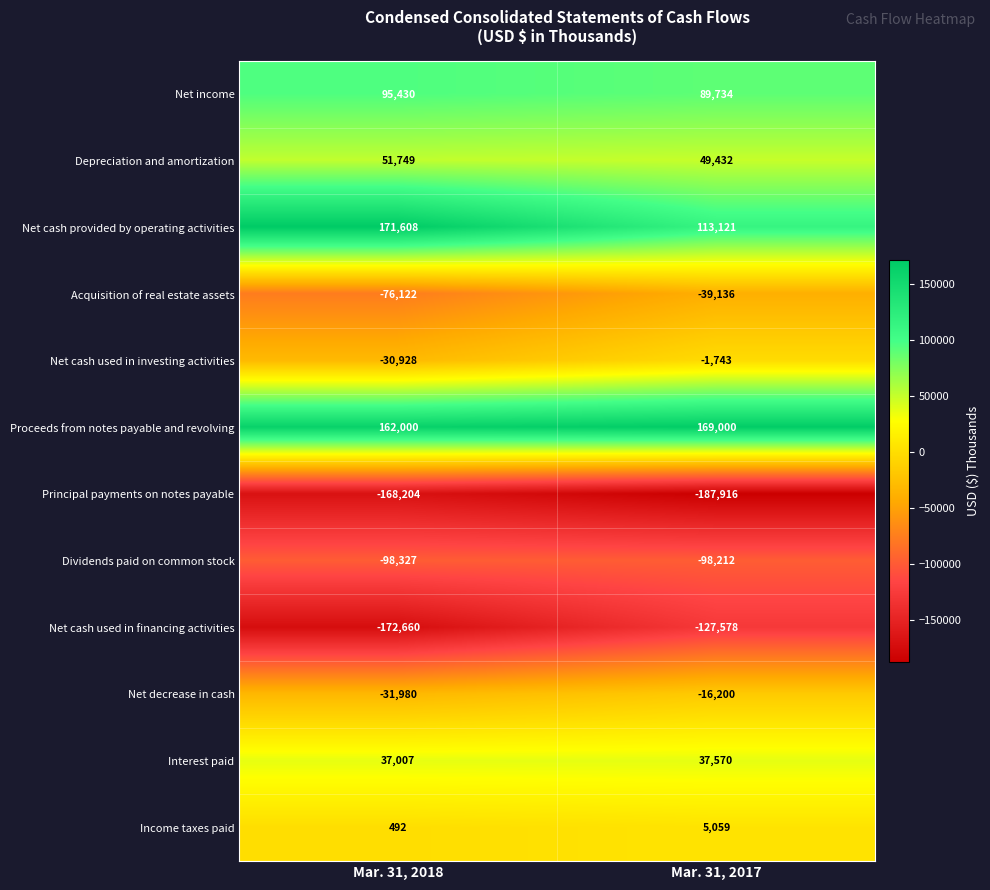

What is the minimum value shown in the chart?

-187916